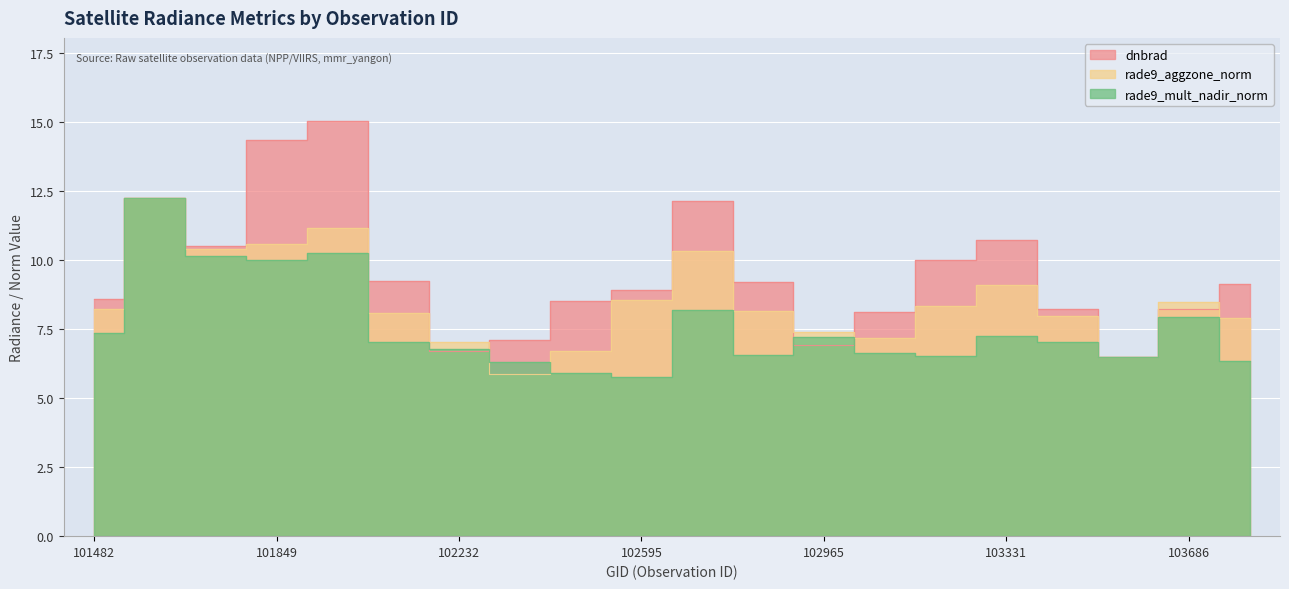

What is the sum of all rade9_mult_nadir_norm values?

152.0